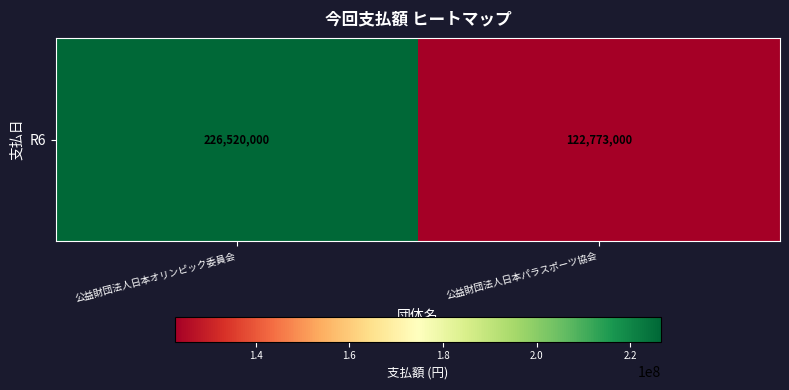

What is the approximate value at 公益財団法人日本パラスポーツ協会, to the nearest 10?

122773000